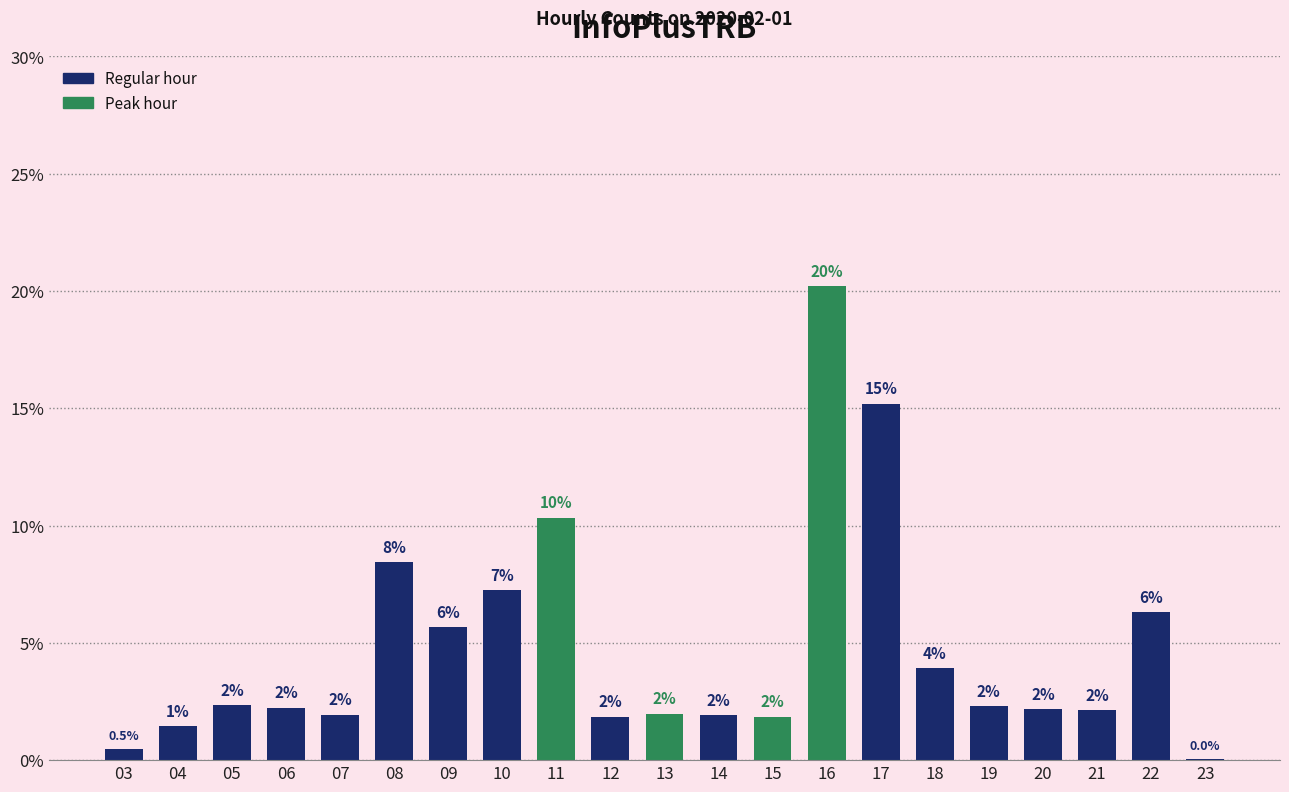

The value at 14 is 0.9. True or false?

False